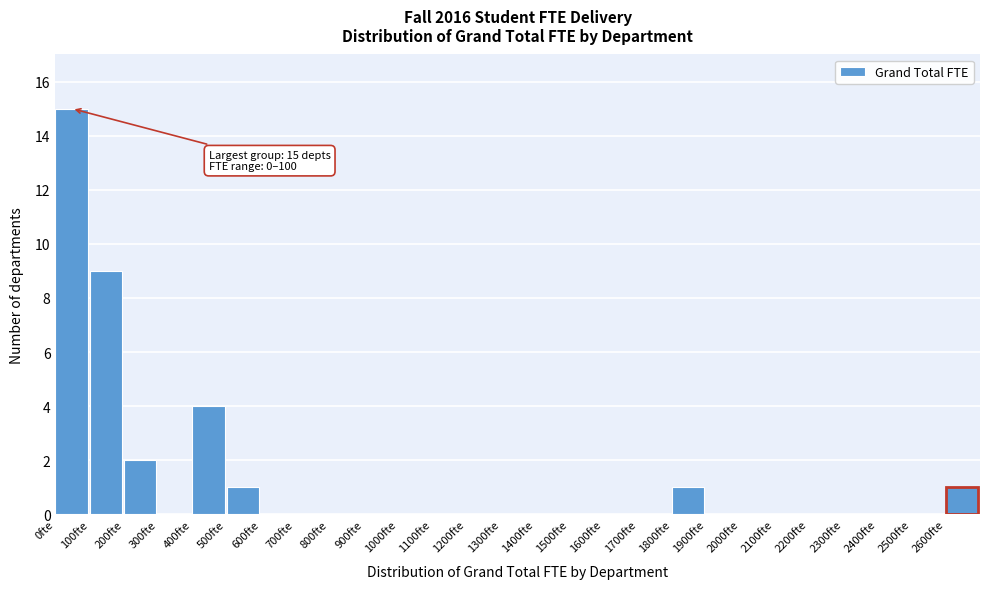

Which range on the x-axis has the tallest bar?

0 to 100